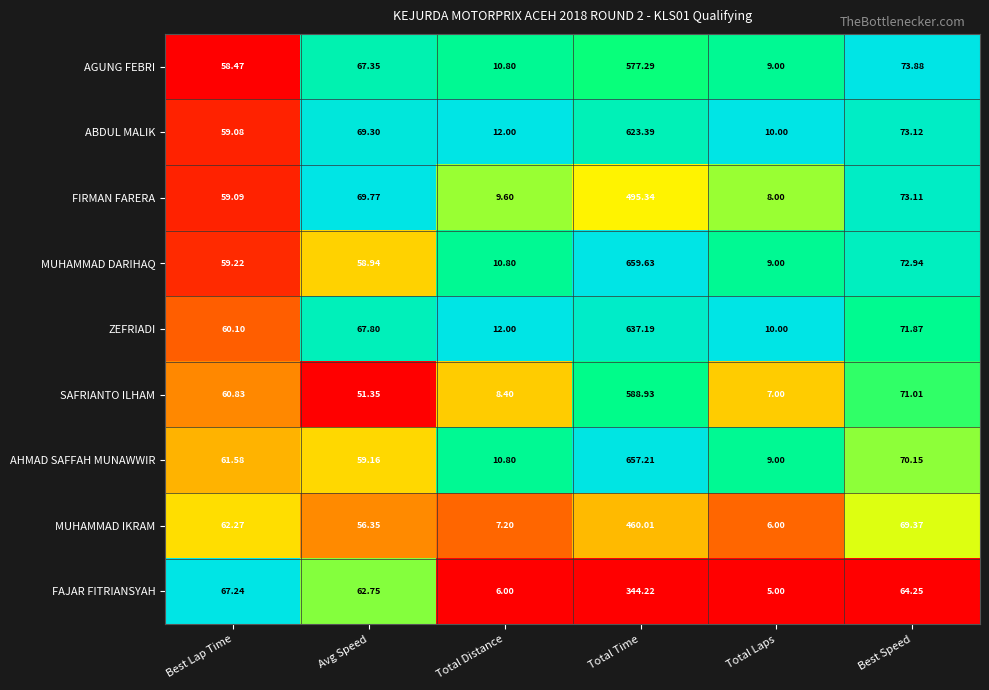

Is the value of SAFRIANTO ILHAM at Best Lap Time greater than the value of FAJAR FITRIANSYAH at Best Speed?

No